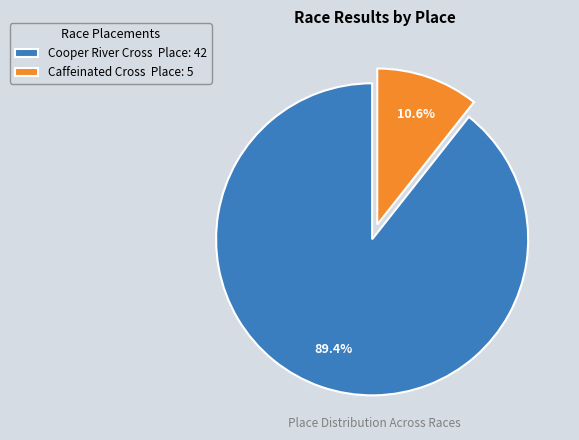

What is the smallest slice in the pie chart?

Caffeinated Cross